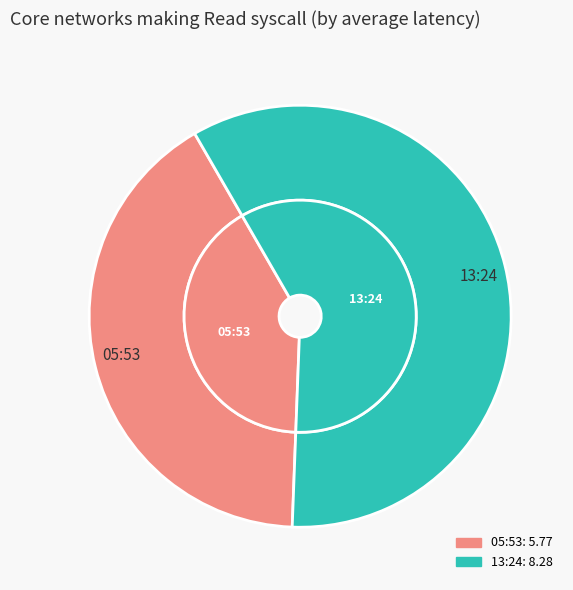

Which slice is the largest?

2023-02-11T13:24:18.065Z